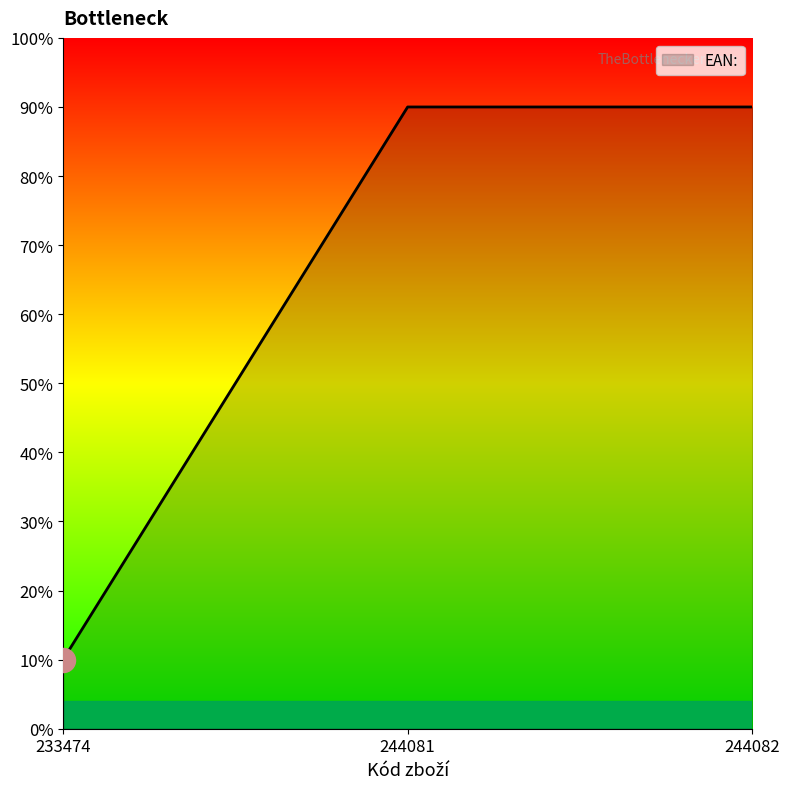

Approximately how many times larger is the value at 244082 compared to 244081?

1.0